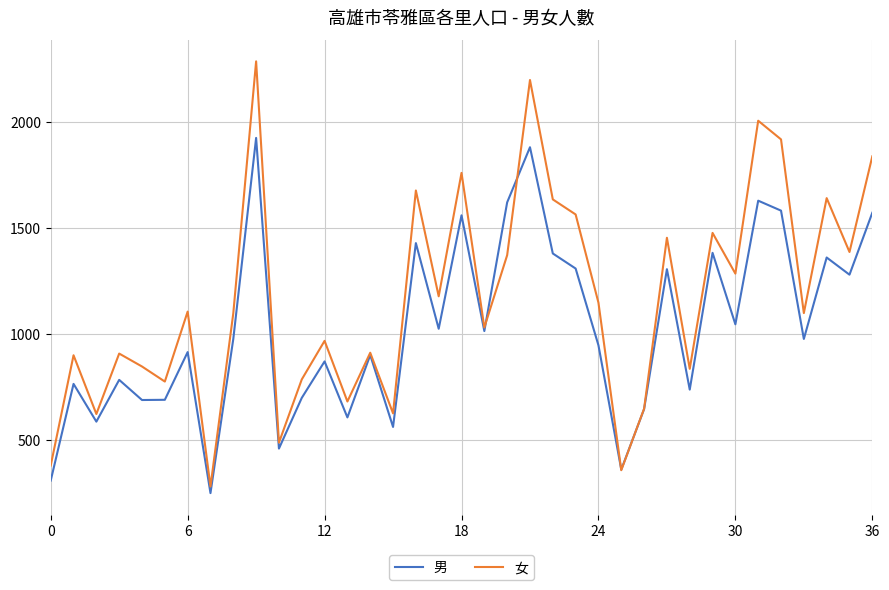

Which series has the largest range (max minus min)?

女